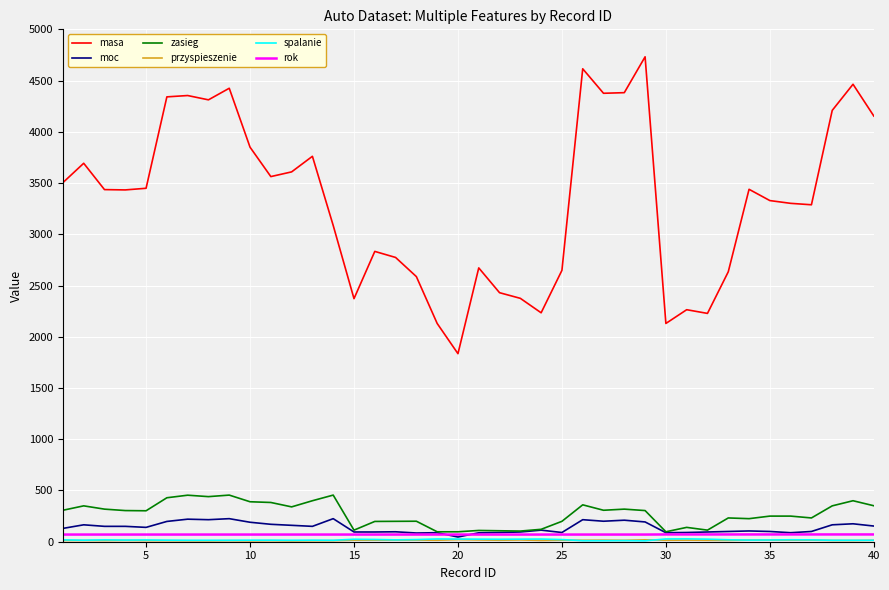

Which series has the largest total across all categories?

masa